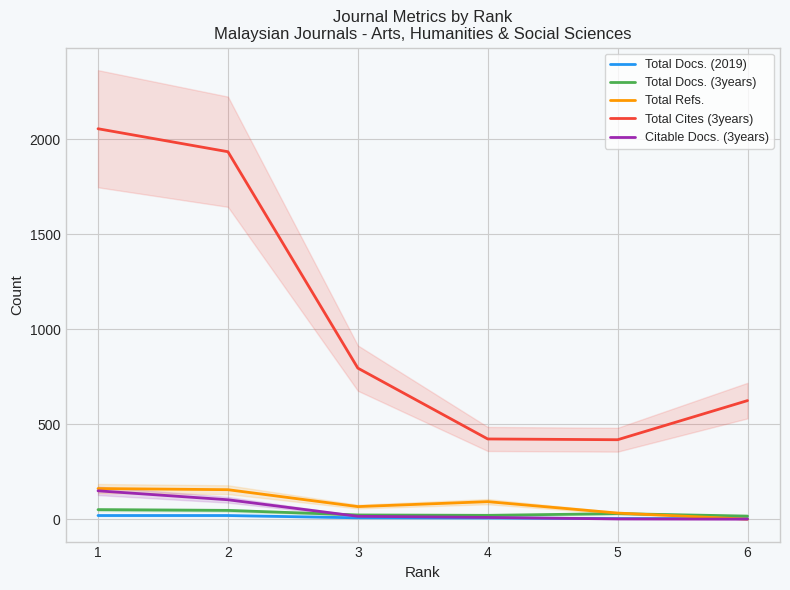

At which category does the chart reach its minimum across all series?

6